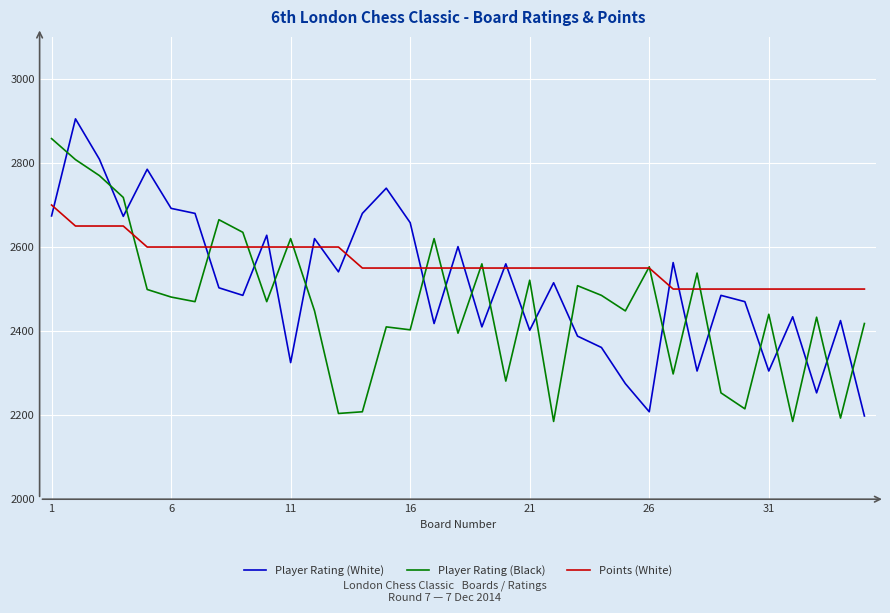

Which series ends up on top after the final intersection of Player Rating (Black) and Player Rating (White)?

Player Rating (Black)